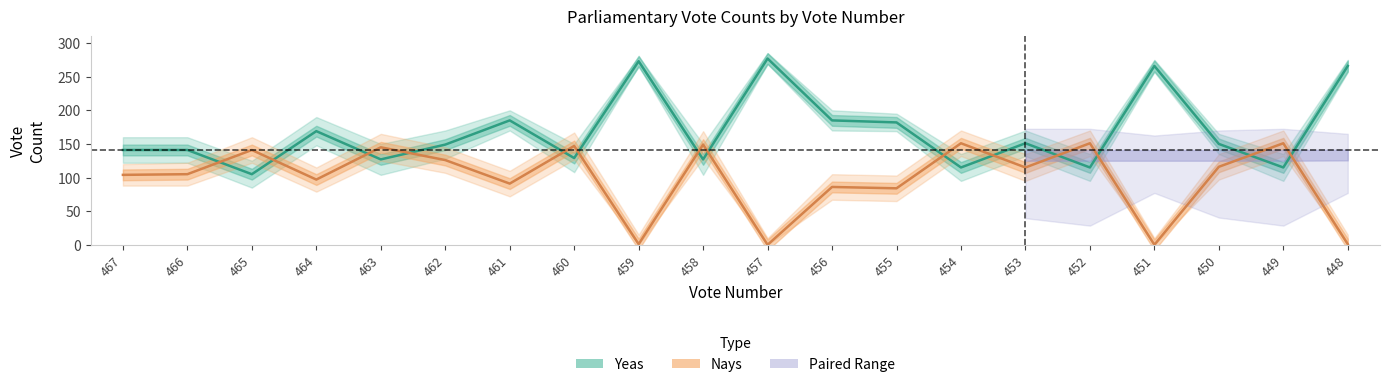

True or false: Yeas_lower and Nays_mean cross at least once.

True